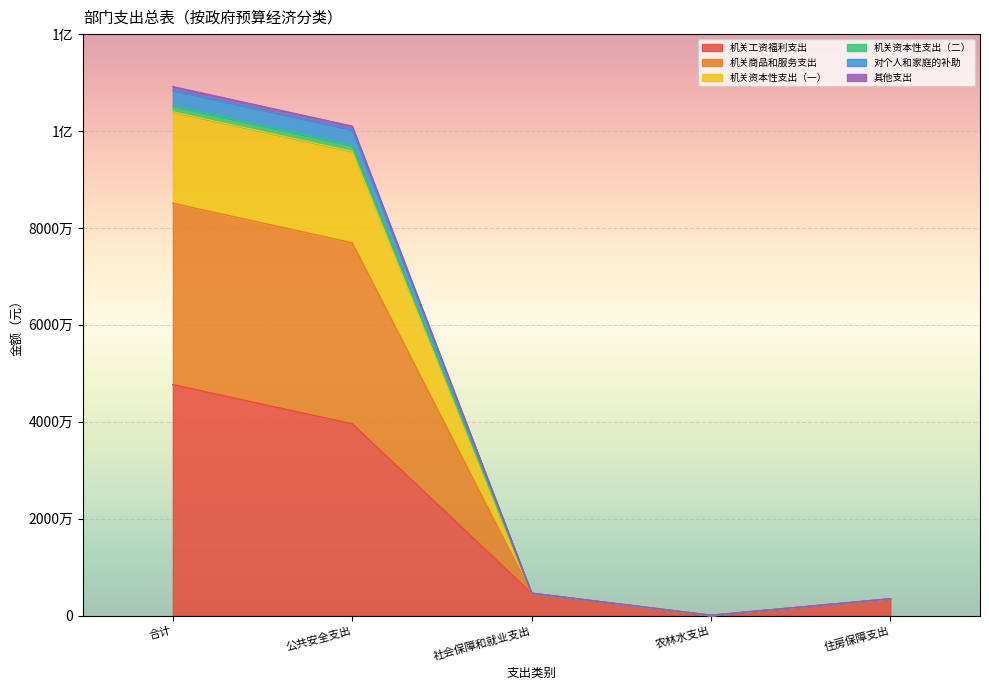

What is the lowest value of the 对个人和家庭的补助 series?

70000.0